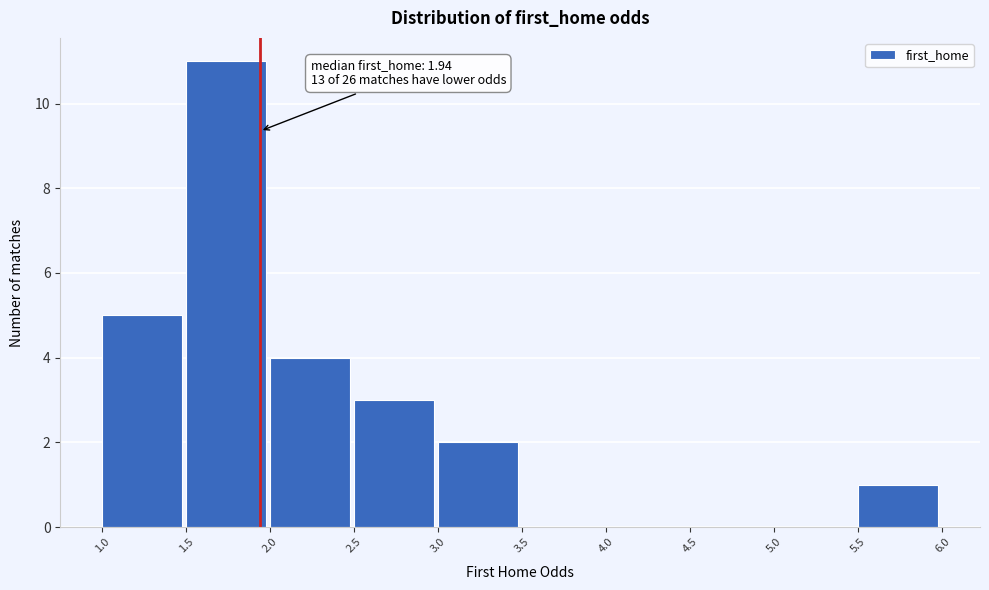

Over which range of the x-axis is the bar tallest?

1.5 to 2.0